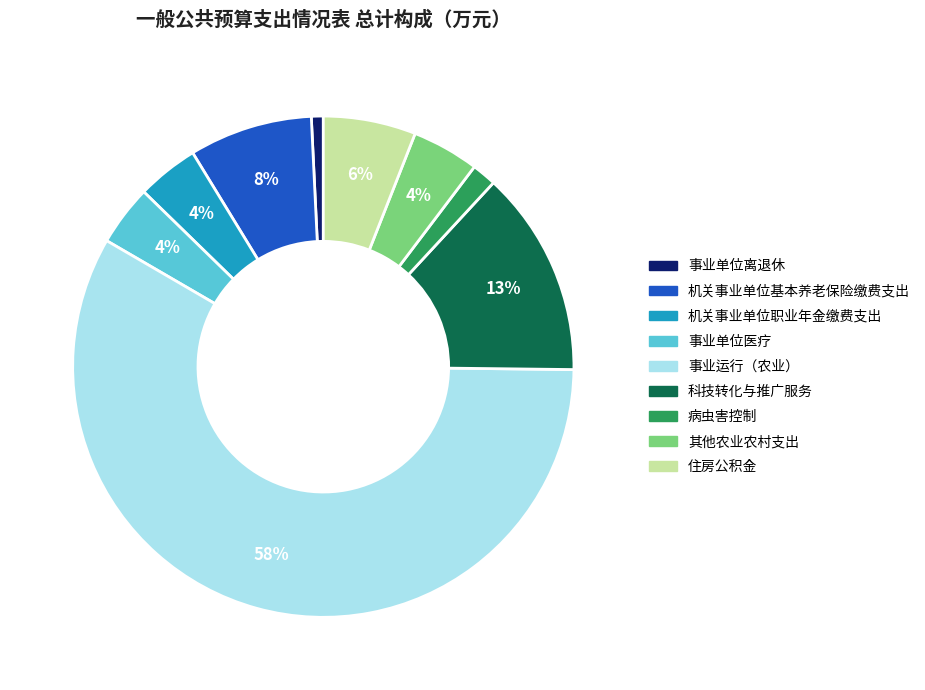

What percentage is the 其他农业农村支出 slice, to the nearest percent?

4%